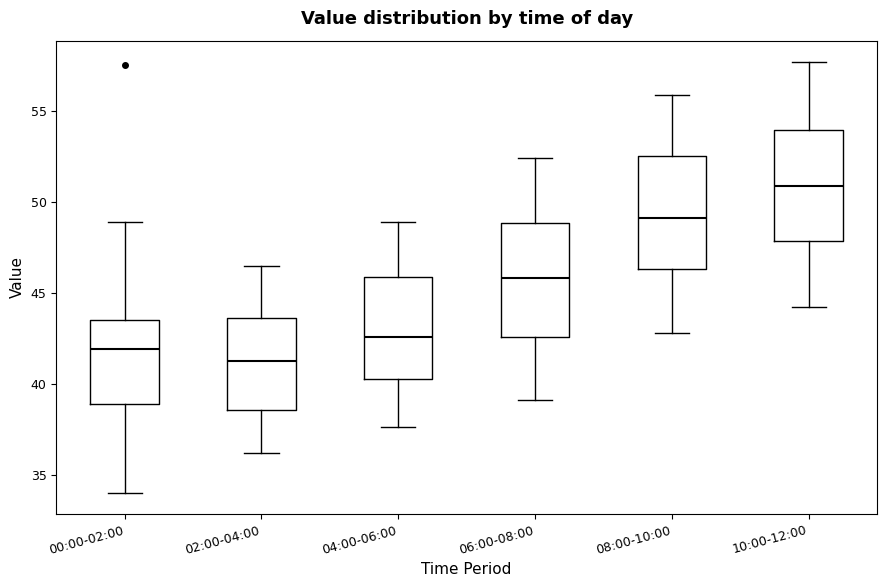

Reading left to right, read every box against the y-axis: the position of its median line, the range the box covers, and the ends of its whiskers. The values are not printed on the chart, so give them approximately, as read against the axis.

00:00-02:00: median 42.0, box 39.0 to 43.5, whiskers 34.0 to 49.0
02:00-04:00: median 41.5, box 38.5 to 43.5, whiskers 36.0 to 46.5
04:00-06:00: median 42.5, box 40.5 to 46.0, whiskers 37.5 to 49.0
06:00-08:00: median 46.0, box 42.5 to 49.0, whiskers 39.0 to 52.5
08:00-10:00: median 49.0, box 46.5 to 52.5, whiskers 43.0 to 56.0
10:00-12:00: median 51.0, box 48.0 to 54.0, whiskers 44.0 to 57.5